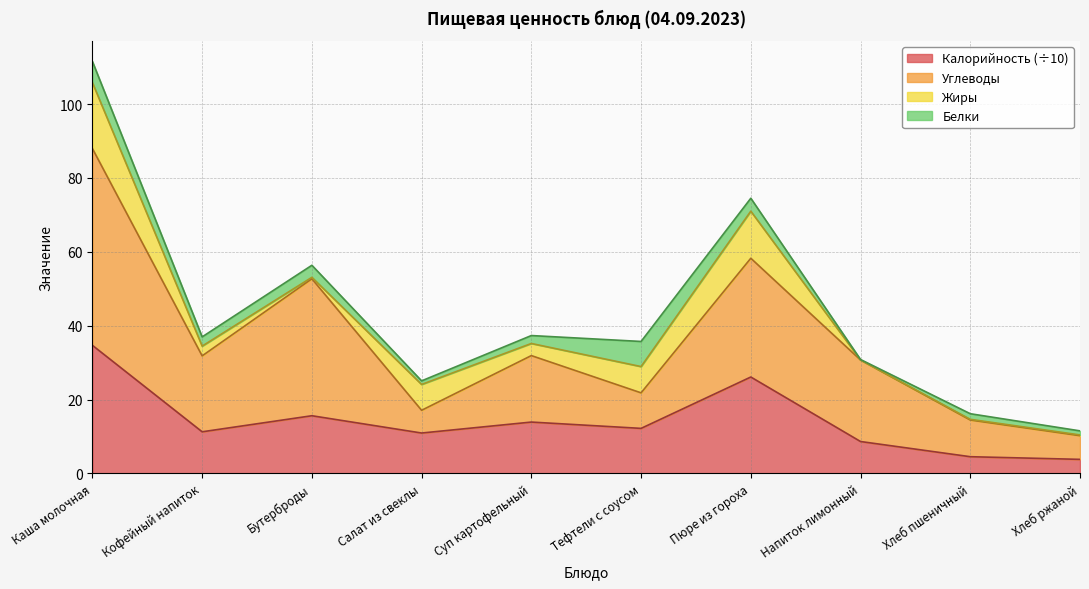

What is the label of the 3rd point from the left?

Бутерброды